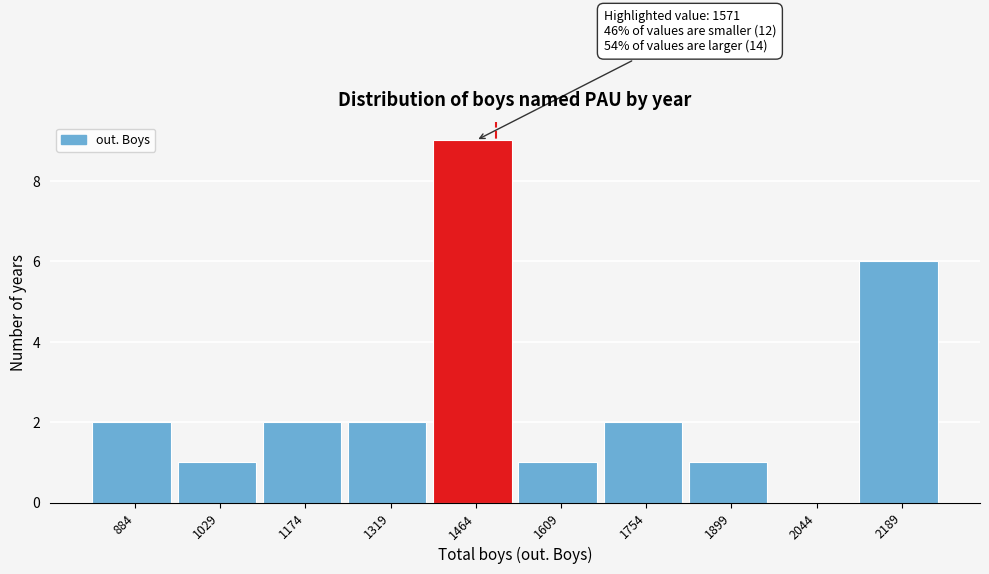

Reading left to right, transcribe all the data shown in this chart.

884=2	1029=1	1174=2	1319=2	1464=9	1609=1	1754=2	1899=1	2044=0	2189=6